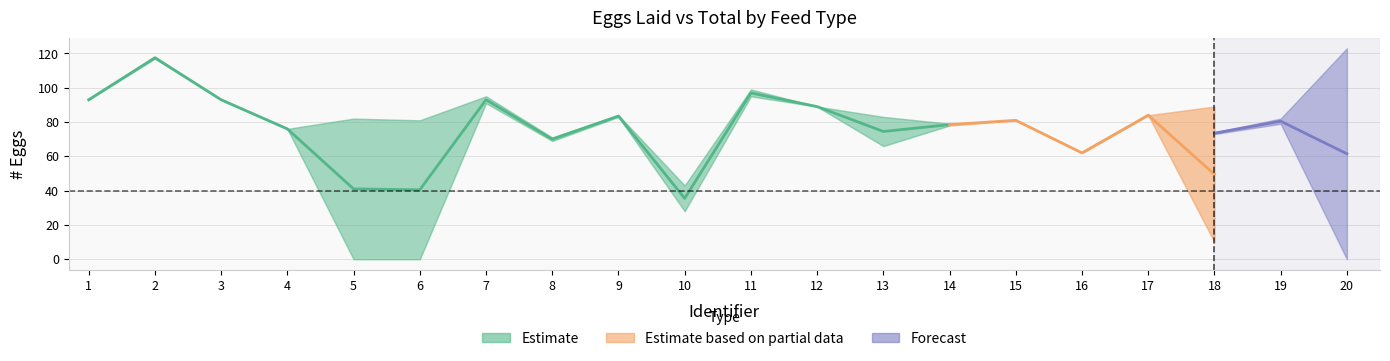

True or false: Whole Blood Laid and Whole Blood Total cross at least once.

False